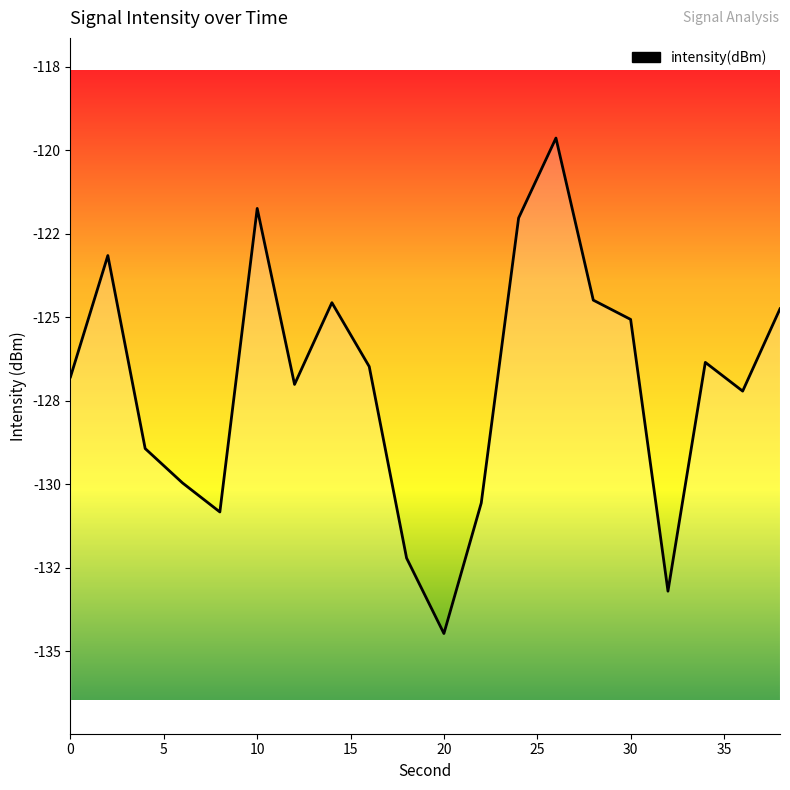

Which category has the lowest value across all series?

20